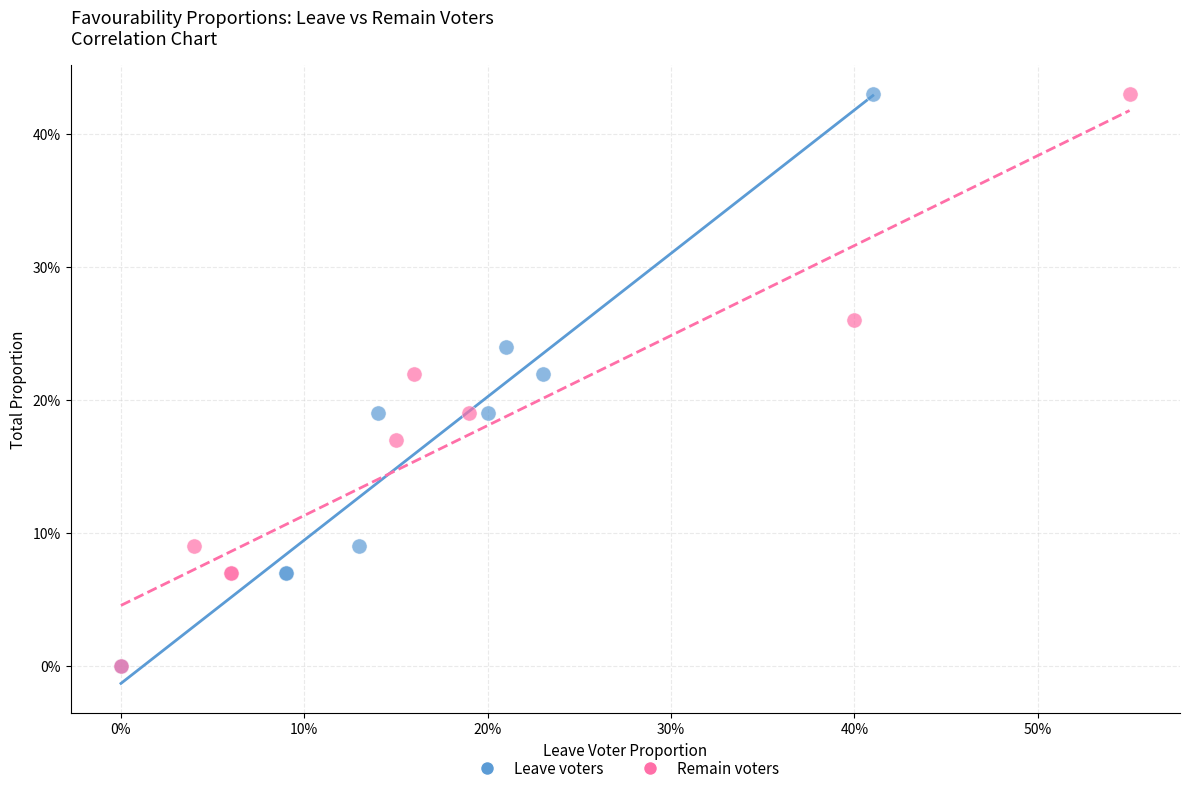

What are all the series names shown in the legend?

Leave voters, Remain voters